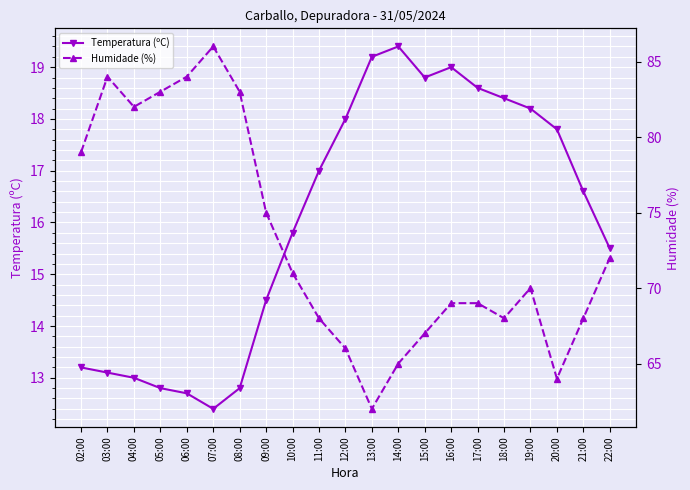

Does the chart display data point markers on the line(s)?

Yes